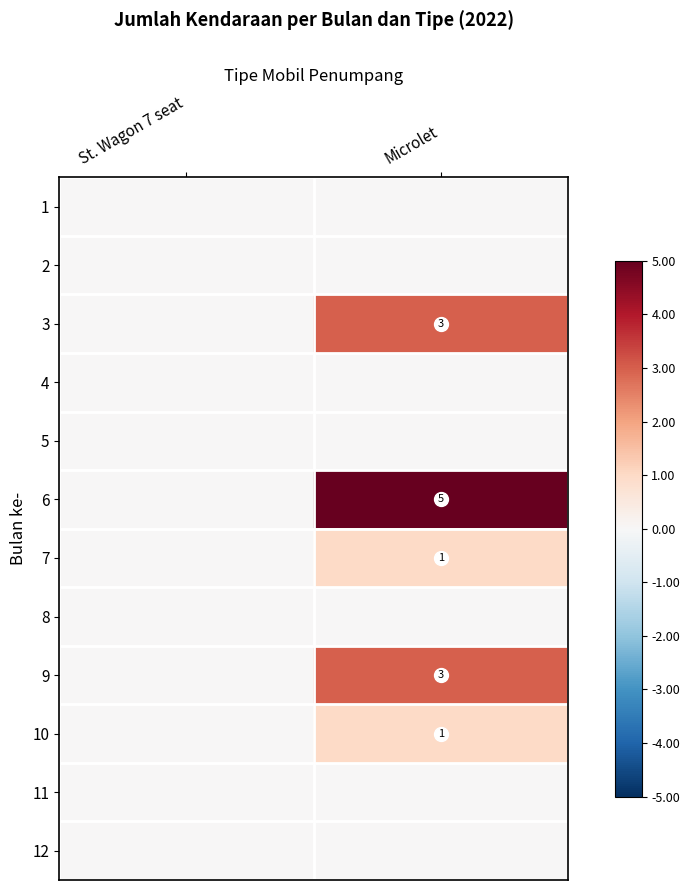

The 2 series shows 0 at Microlet. True or false?

True